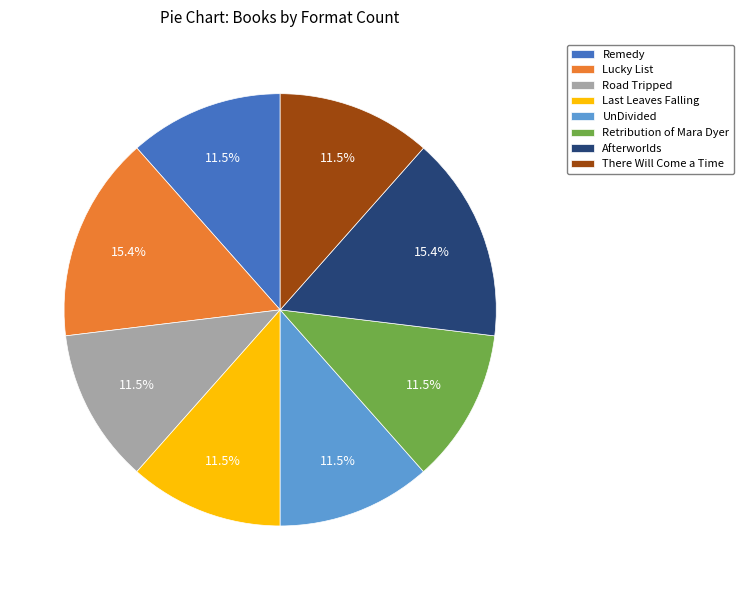

What is the ratio of the value at Remedy to the value at There Will Come a Time?

1.0